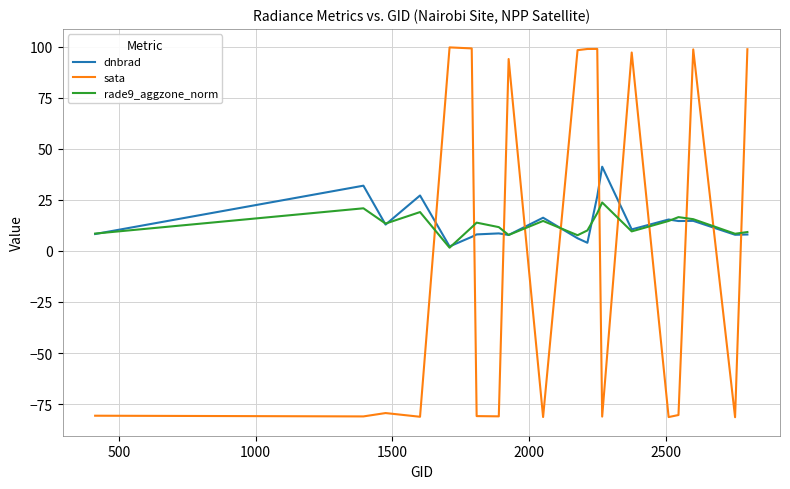

Does the chart display data point markers on the line(s)?

No